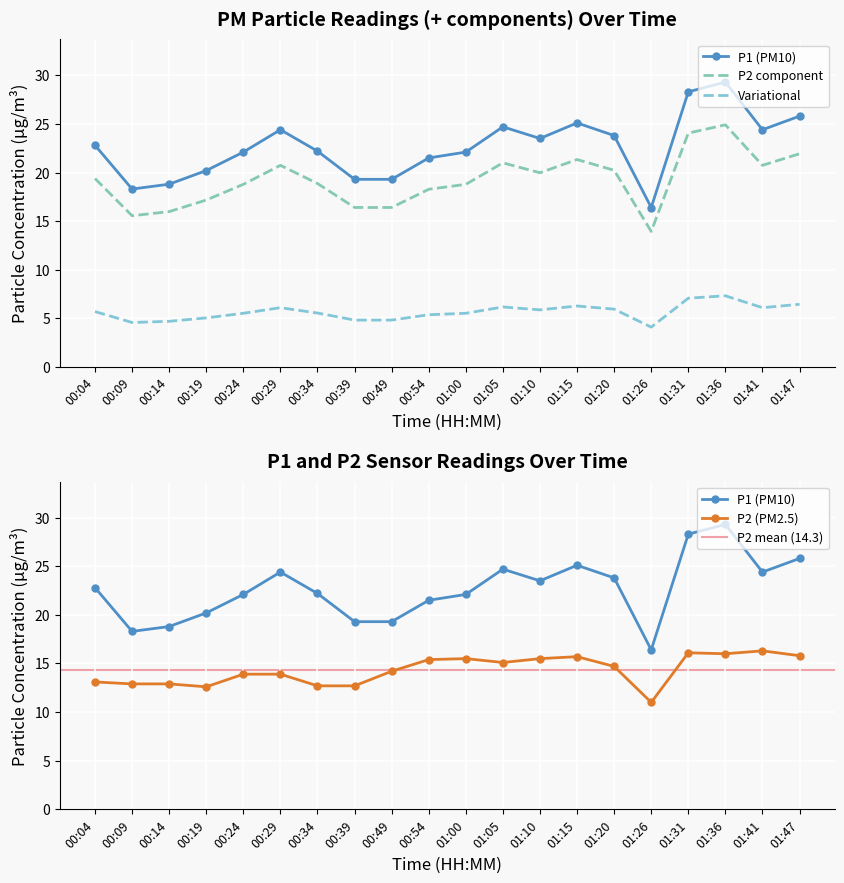

True or false: P1 and P2 intersect in this chart.

False